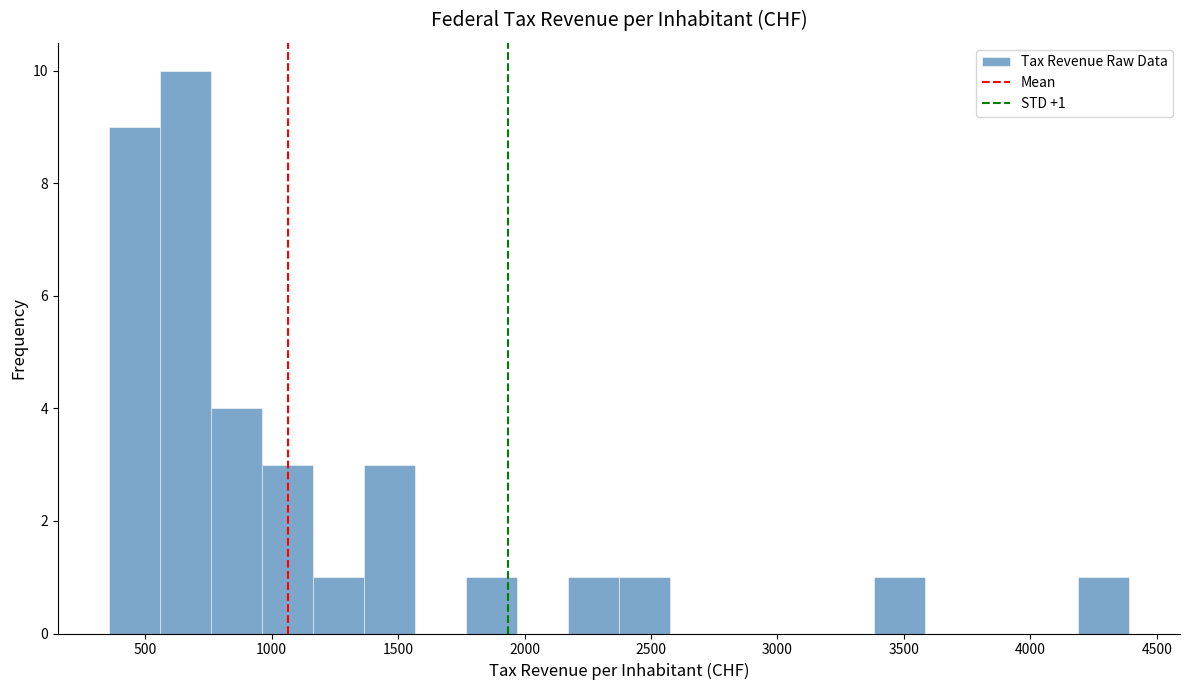

Over which range of the x-axis is the bar tallest?

550 to 750